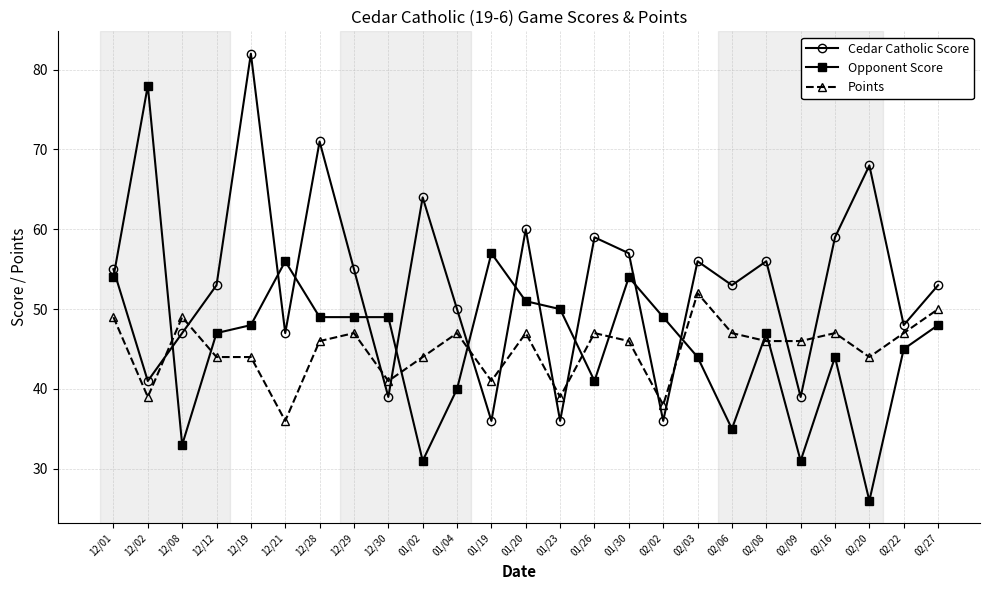

Reading right to left, what are all the values shown in this chart?

Cedar Catholic Score: 53	48	68	59	39	56	53	56	36	57	59	36	60	36	50	64	39	55	71	47	82	53	47	41	55
Opponent Score: 48	45	26	44	31	47	35	44	49	54	41	50	51	57	40	31	49	49	49	56	48	47	33	78	54
Points: 50	47	44	47	46	46	47	52	38	46	47	39	47	41	47	44	41	47	46	36	44	44	49	39	49